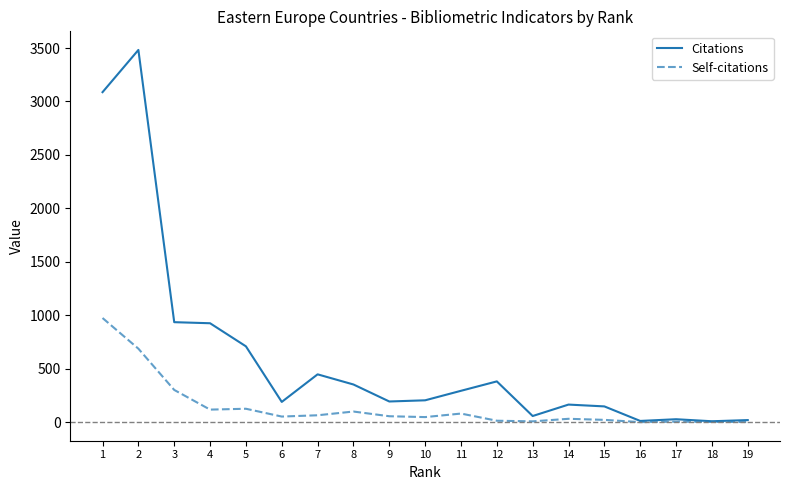

How many lines are shown in the chart?

2